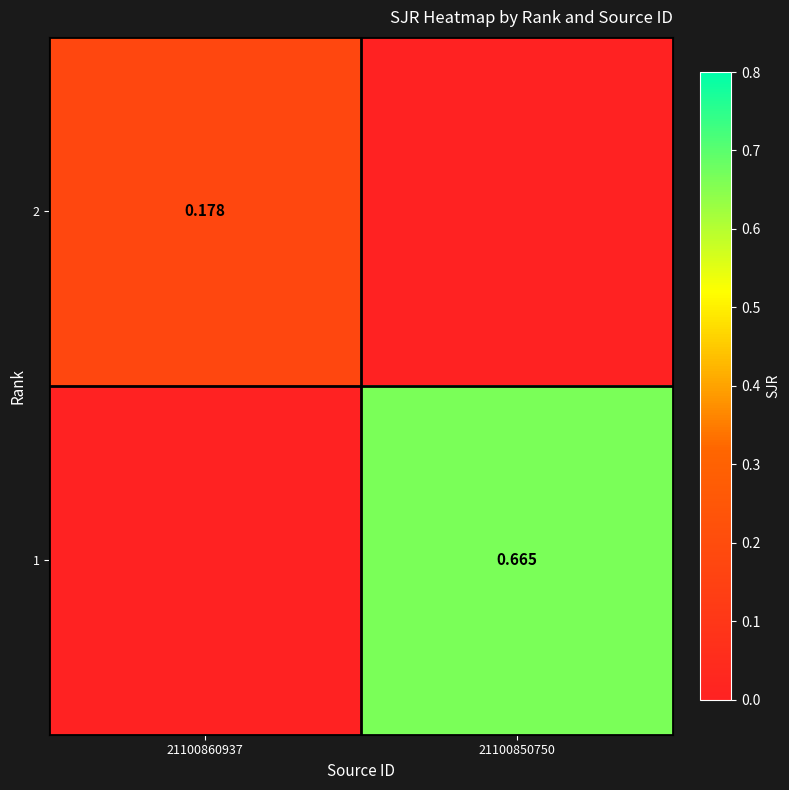

What is the highest value of the 1 series?

0.7